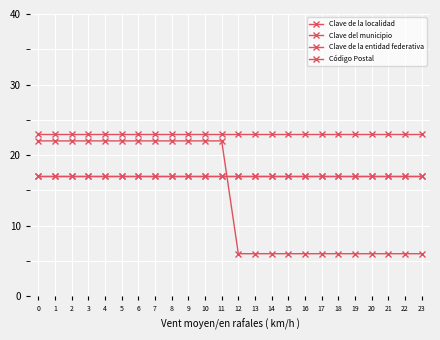

What is the average value of the Código Postal series?

23